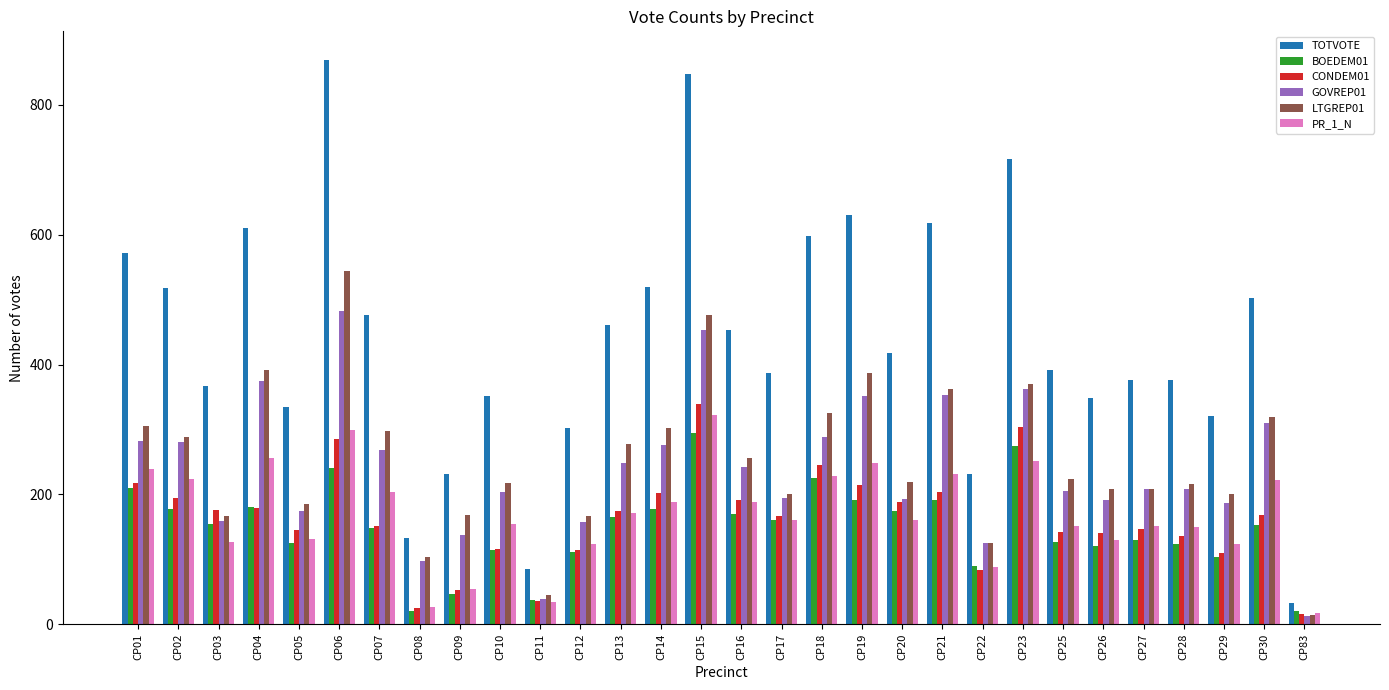

What are all the series names shown in the legend?

TOTVOTE, BOEDEM01, CONDEM01, GOVREP01, LTGREP01, PR_1_N